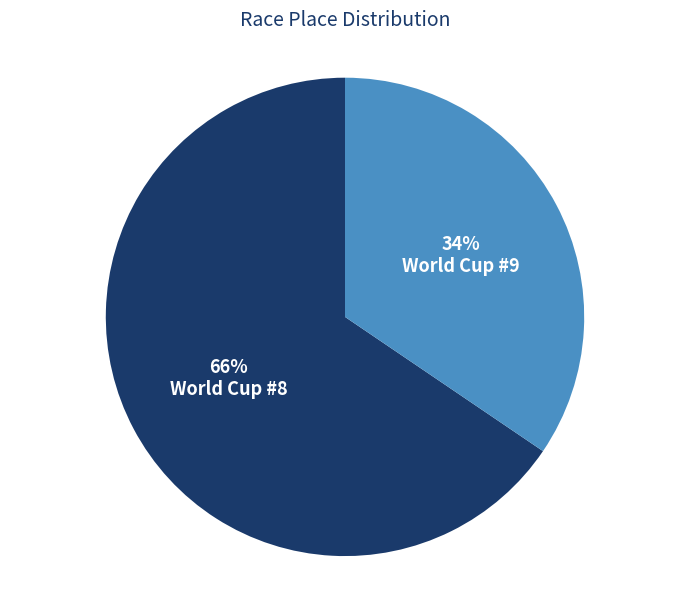

Approximately how many times larger is the value at World Cup #8 compared to World Cup #9?

1.9